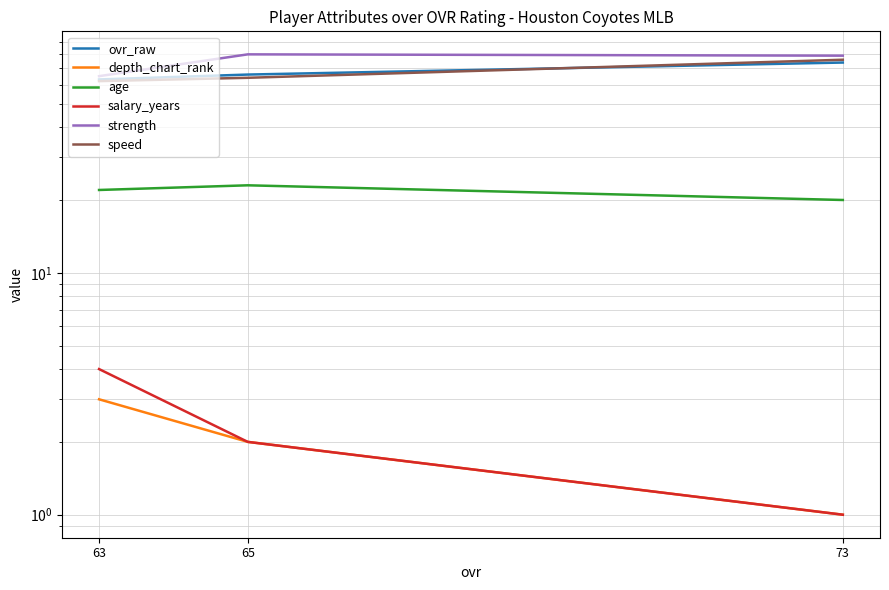

Count the number of data series in this chart.

6